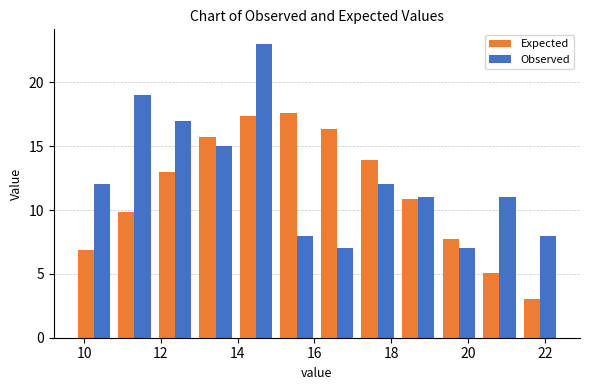

Reading left to right, list every range on the x-axis with the height of the bar of each series over it. Neither the bar edges nor the heights are printed on the chart, so give them approximately, as read against the axes.

9.8 to 10.8: Expected=7.0	Observed=12.0
10.8 to 11.8: Expected=10.0	Observed=19.0
11.8 to 12.8: Expected=13.0	Observed=17.0
12.8 to 14.0: Expected=15.5	Observed=15.0
14.0 to 15.0: Expected=17.5	Observed=23.0
15.0 to 16.0: Expected=17.5	Observed=8.0
16.0 to 17.2: Expected=16.5	Observed=7.0
17.2 to 18.2: Expected=14.0	Observed=12.0
18.2 to 19.2: Expected=11.0	Observed=11.0
19.2 to 20.2: Expected=8.0	Observed=7.0
20.2 to 21.4: Expected=5.0	Observed=11.0
21.4 to 22.4: Expected=3.0	Observed=8.0